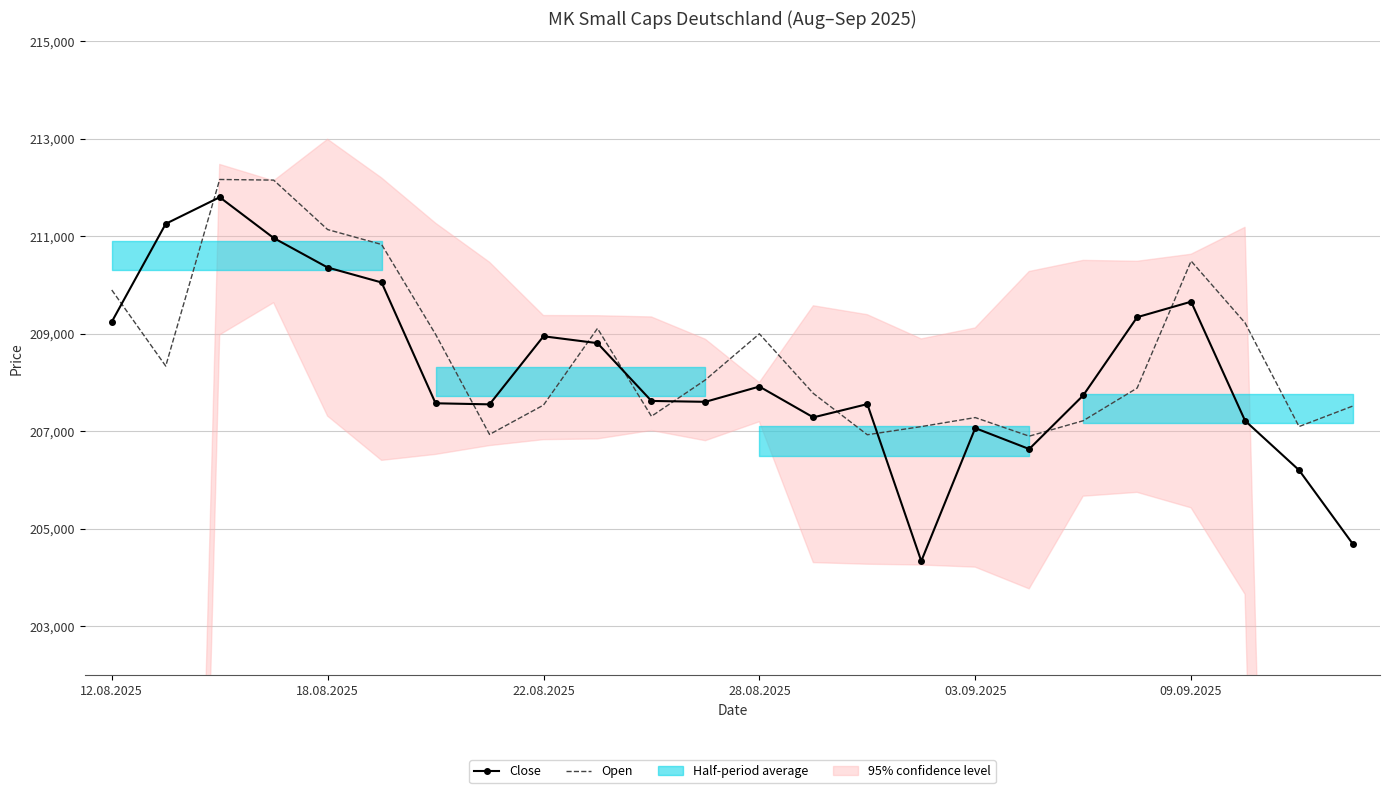

What is the approximate value of Open at 18.08.2025?

211136